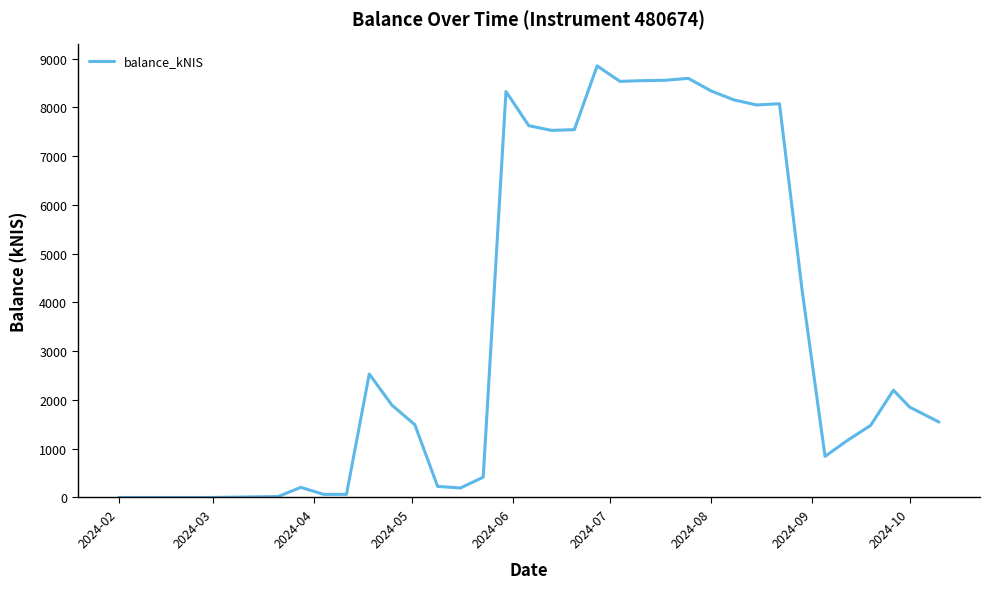

What is the greatest value displayed?

8851.7